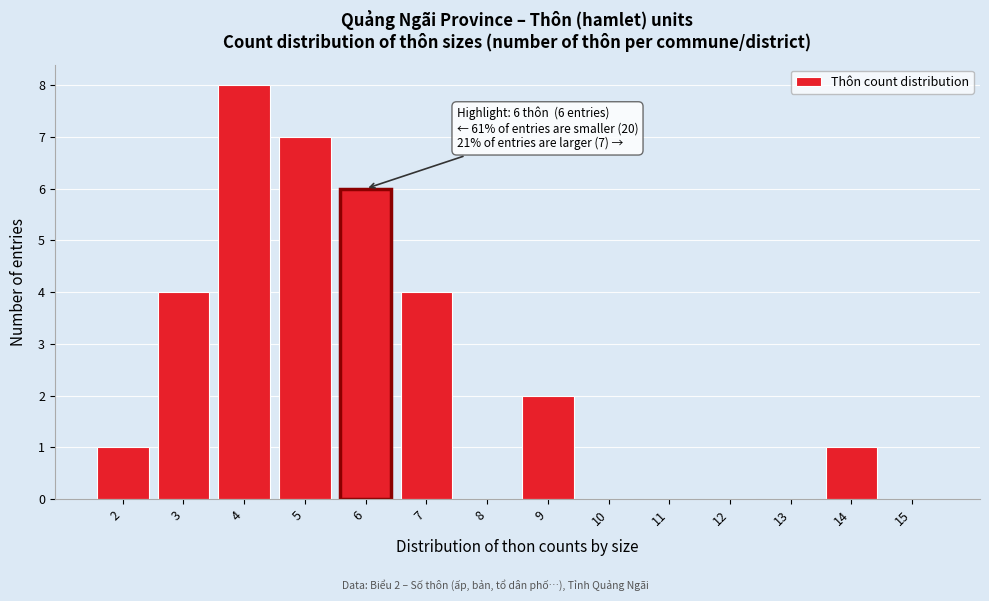

Reading right to left, extract all data points from this chart.

15=0	14=1	13=0	12=0	11=0	10=0	9=2	8=0	7=4	6=6	5=7	4=8	3=4	2=1